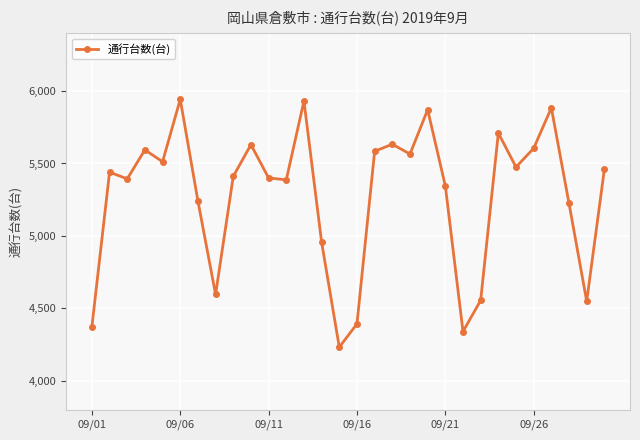

True or false: the data has more than 2 interior local peaks.

True